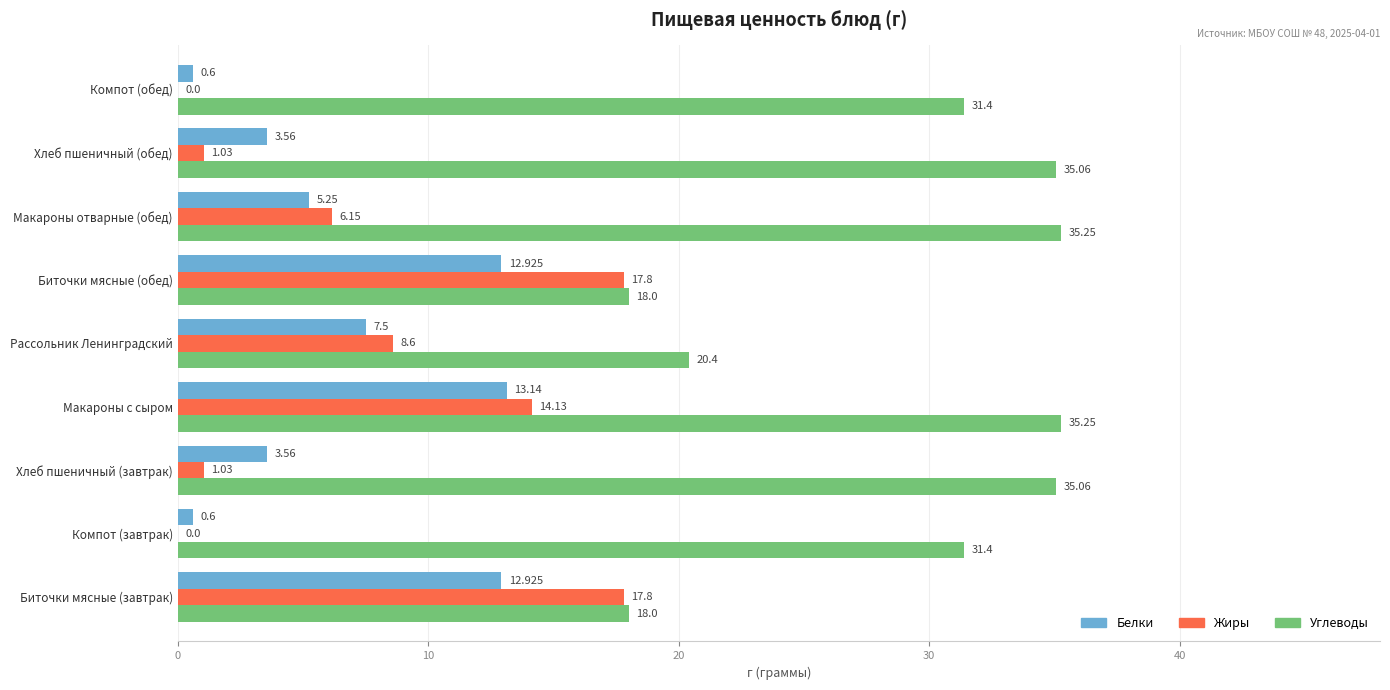

Which category has the highest value in the Белки series?

Макароны с сыром